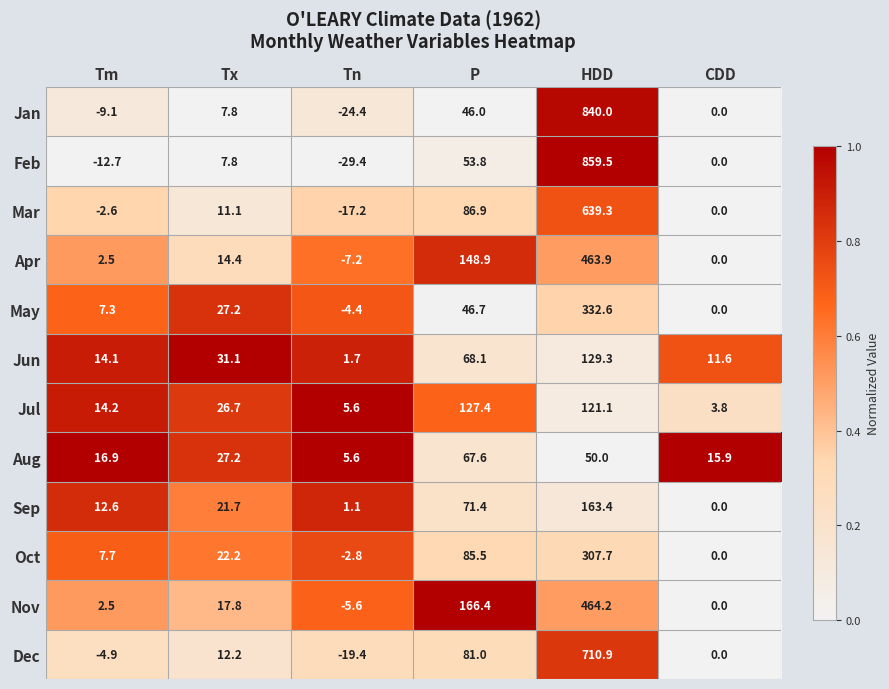

The value of Dec at CDD is 0.0. True or false?

True